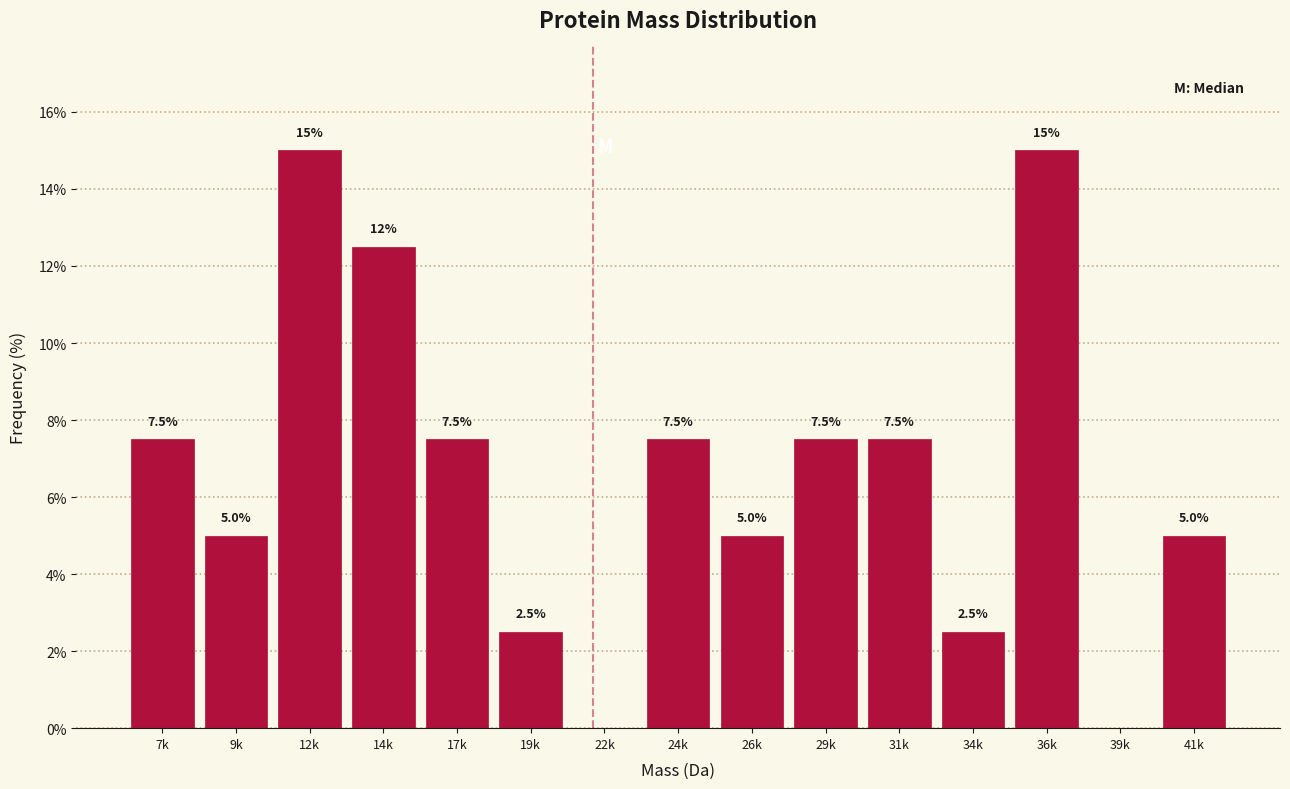

Reading right to left, transcribe all the data shown in this chart.

41k=5.0	39k=0.0	36k=15.0	34k=2.5	31k=7.5	29k=7.5	26k=5.0	24k=7.5	22k=0.0	19k=2.5	17k=7.5	14k=12.5	12k=15.0	9k=5.0	7k=7.5